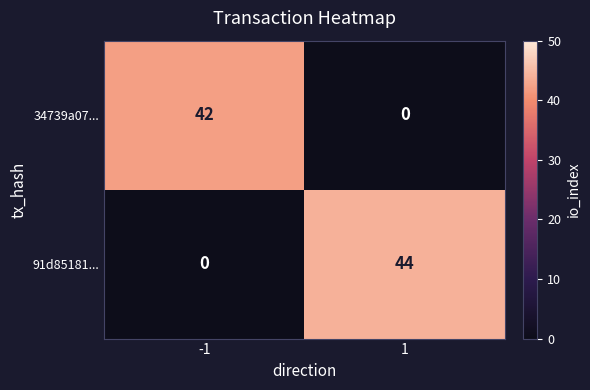

How many categories are shown in the chart?

2